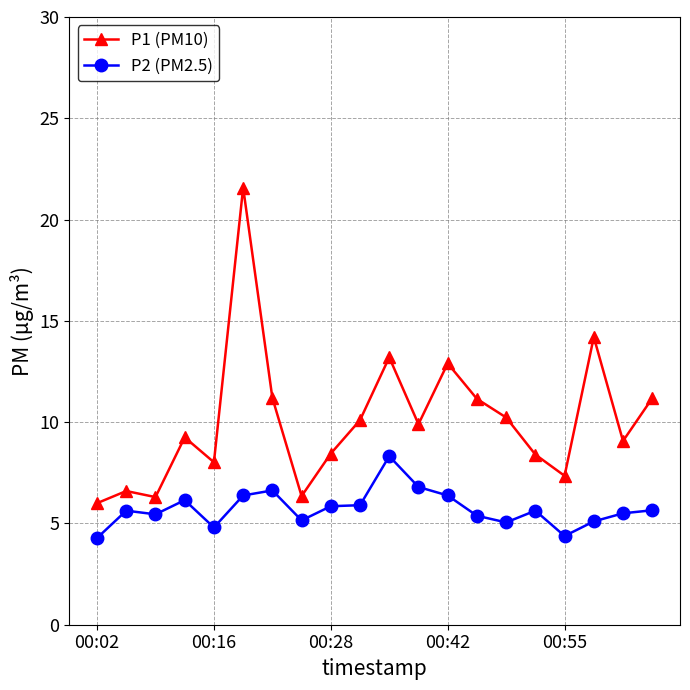

True or false: P2 (PM2.5) and P1 (PM10) intersect in this chart.

False